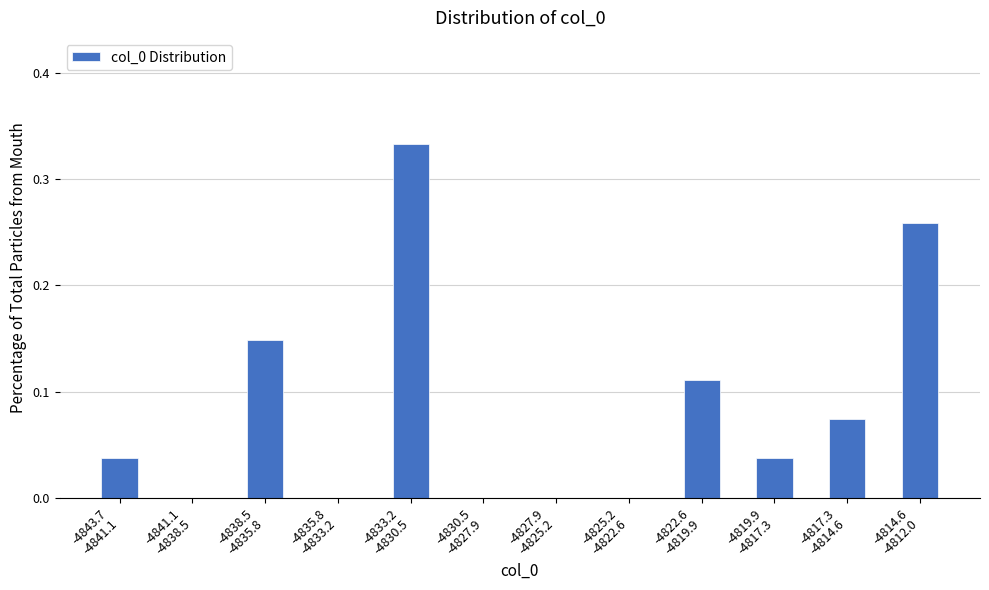

What is the sum of all values?

1.0